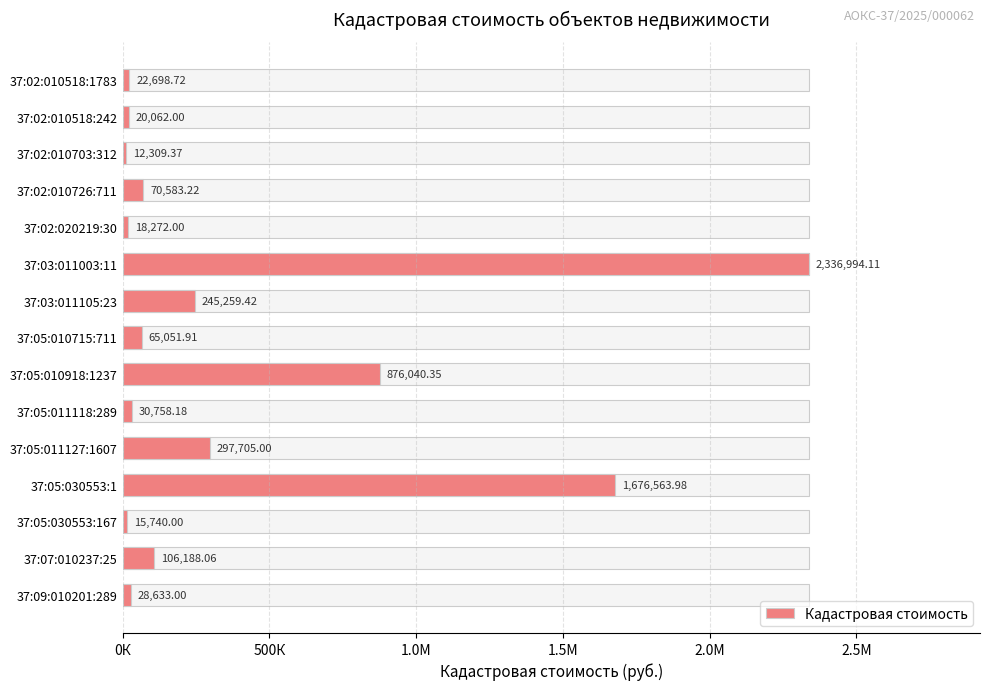

What is the difference between the second highest and minimum values?

1664254.6